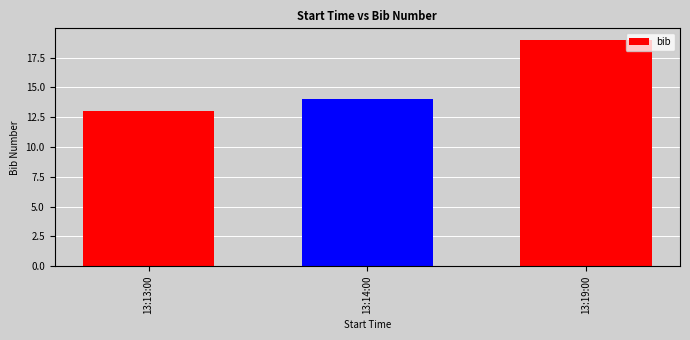

Count the number of categories in the chart.

3